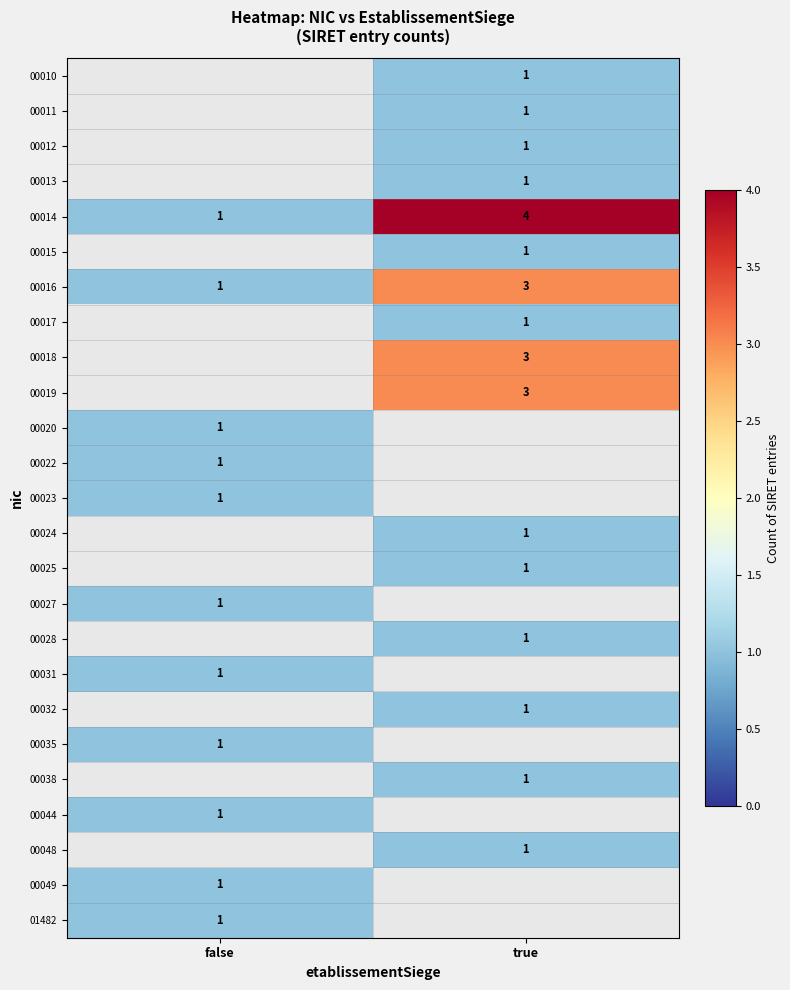

List the labels in order of 00014 value, smallest first.

false, true